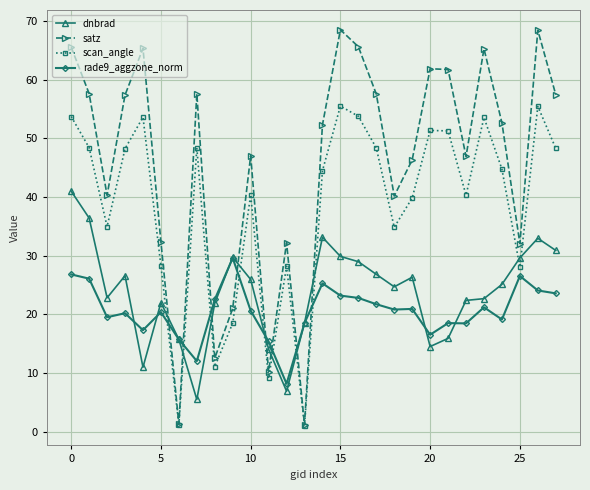

Count the number of data series in this chart.

4